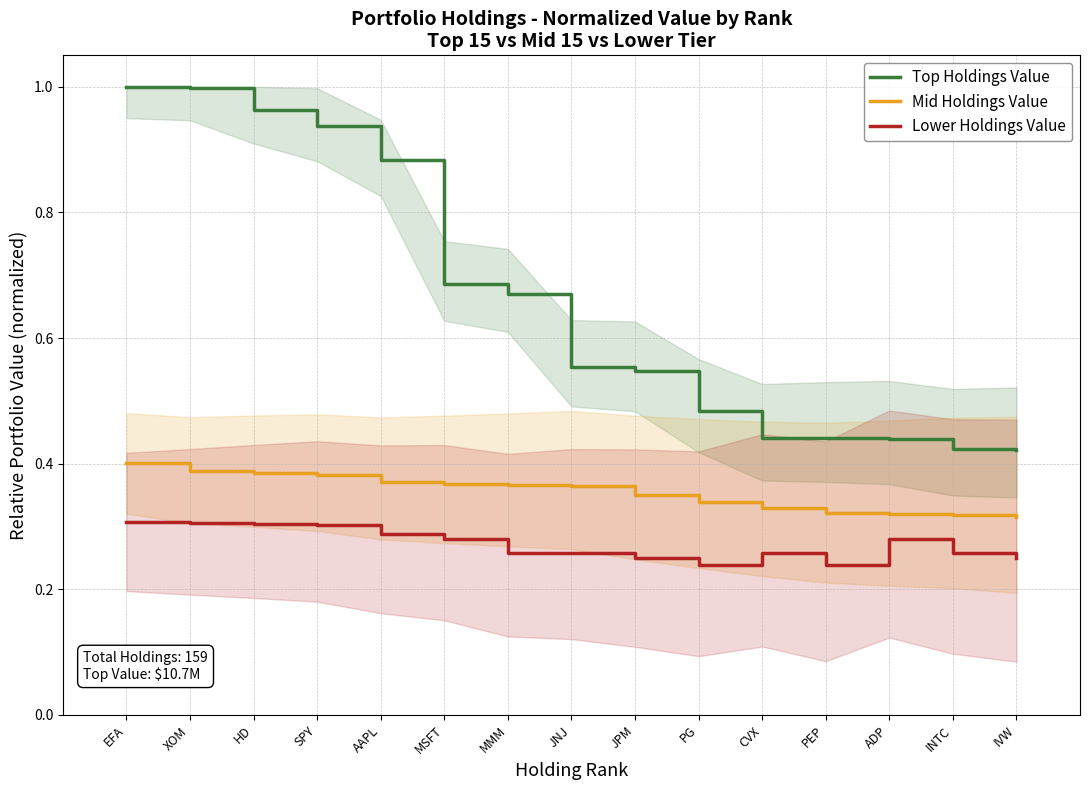

Is this an area chart (filled region under the line)?

No